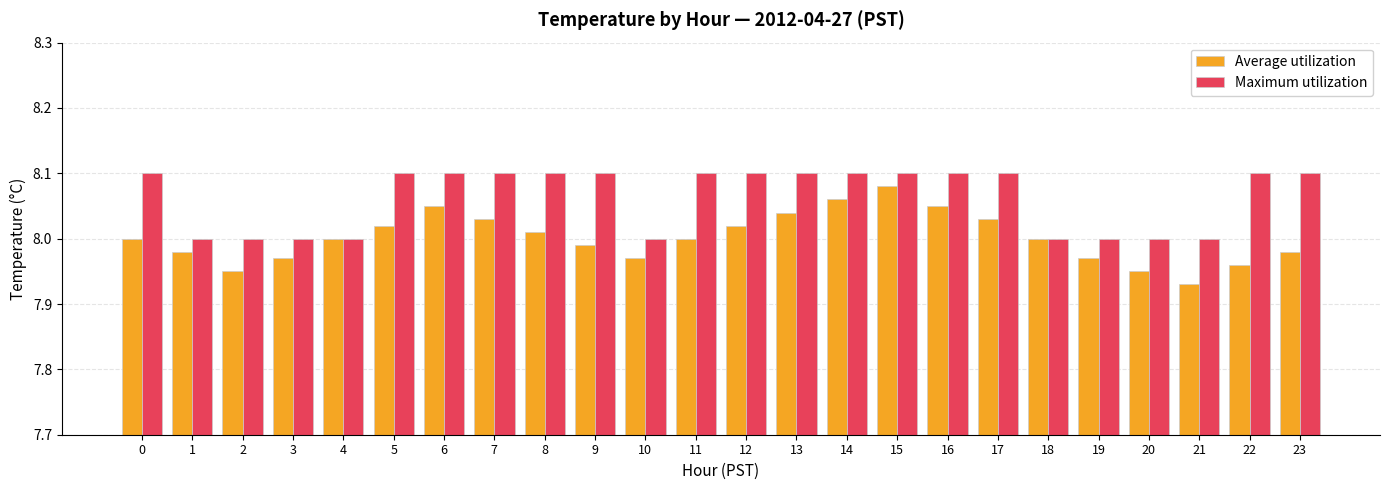

What is the sum of all Average utilization values?

192.0